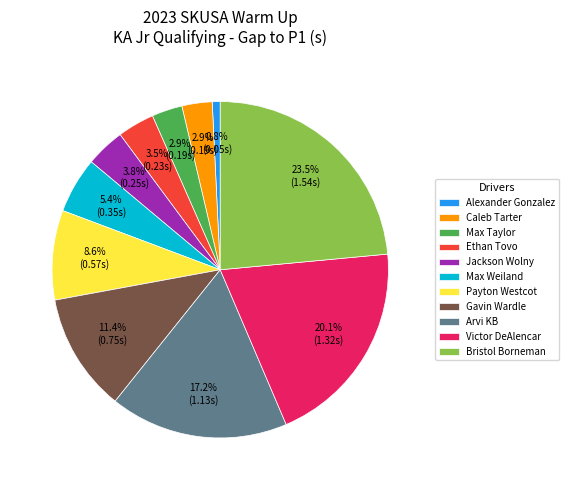

Which category has the smallest portion of the pie?

Alexander Gonzalez